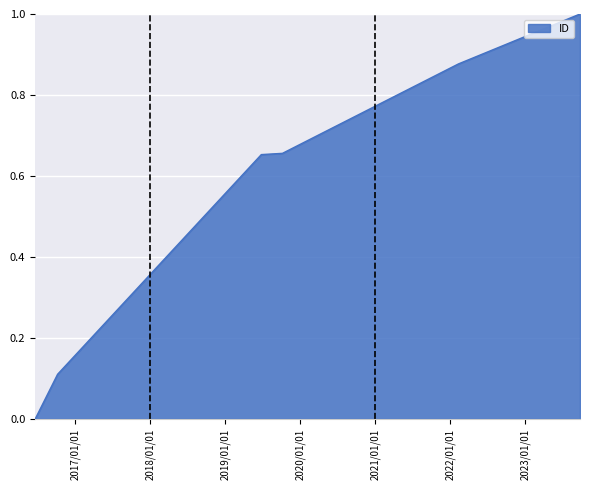

What is the difference between the maximum and minimum values?

1.0